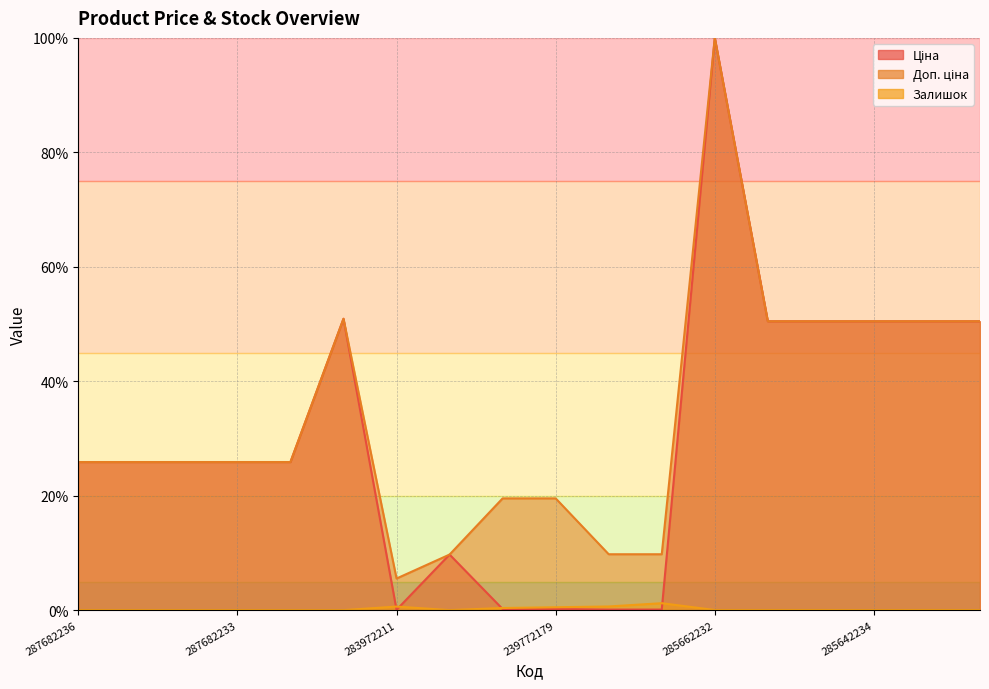

Reading right to left, list all the values displayed in this chart.

Ціна: 285642231=50.5	285642233=50.5	285642234=50.5	285642235=50.5	285642236=50.5	285662232=100.0	239732179=0.1	239732195=0.1	239772179=0.2	239772195=0.2	10832185=9.7	283972211=0.1	287702232=50.9	287682231=25.9	287682233=25.9	287682234=25.9	287682235=25.9	287682236=25.9
Доп. ціна: 285642231=50.5	285642233=50.5	285642234=50.5	285642235=50.5	285642236=50.5	285662232=100.0	239732179=9.8	239732195=9.8	239772179=19.5	239772195=19.5	10832185=9.7	283972211=5.5	287702232=50.9	287682231=25.9	287682233=25.9	287682234=25.9	287682235=25.9	287682236=25.9
Залишок: 285642231=0.0	285642233=0.0	285642234=0.0	285642235=0.0	285642236=0.0	285662232=0.0	239732179=1.2	239732195=0.6	239772179=0.5	239772195=0.4	10832185=0.0	283972211=0.6	287702232=0.0	287682231=0.0	287682233=0.0	287682234=0.0	287682235=0.0	287682236=0.0